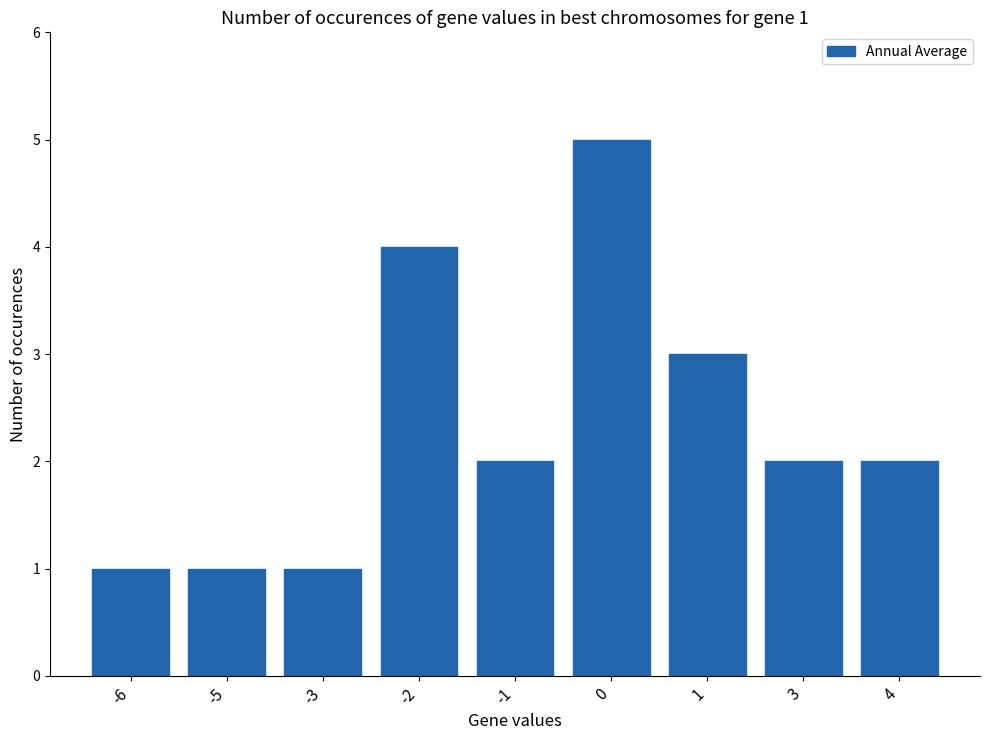

Count the values in the range 1 to 3.

7